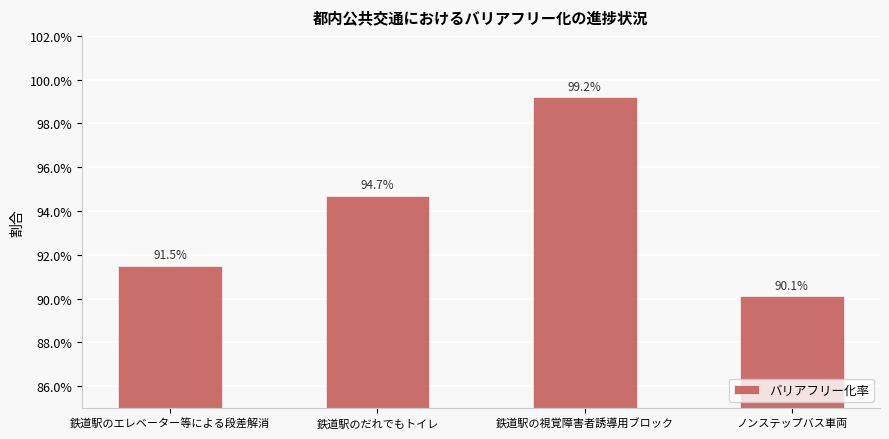

Are the bars horizontal?

No